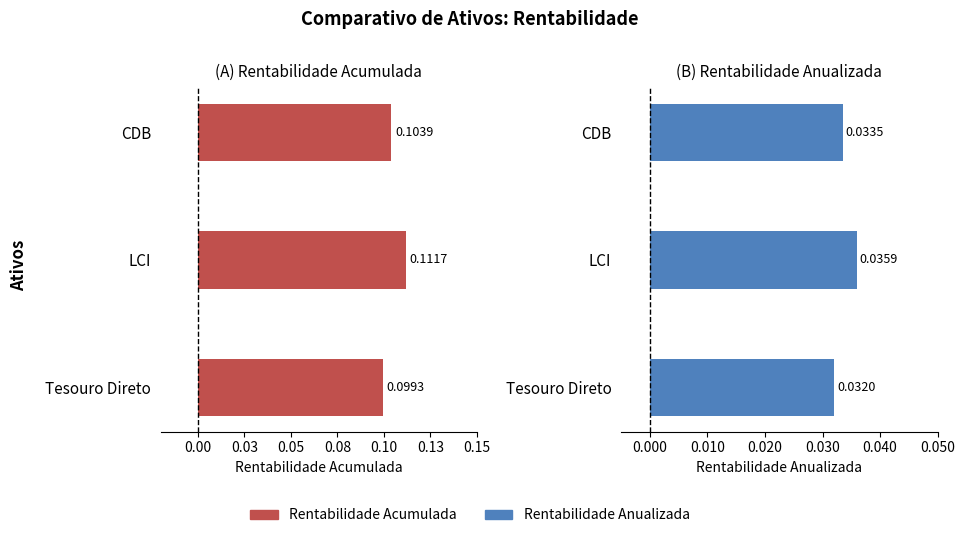

What position from the right is 0.03?

1